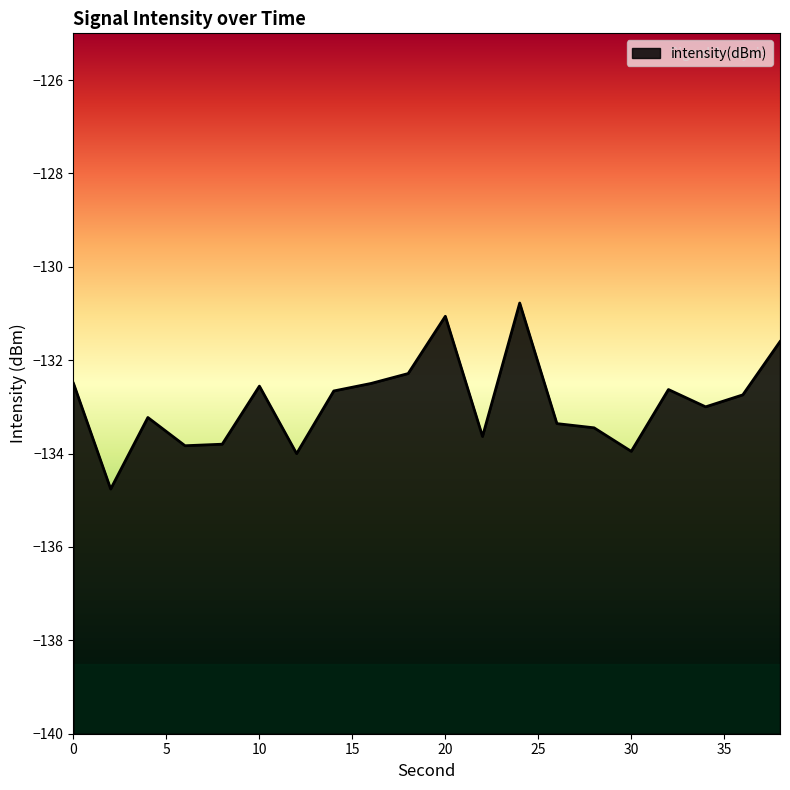

The value at 28 is -65.2. True or false?

False